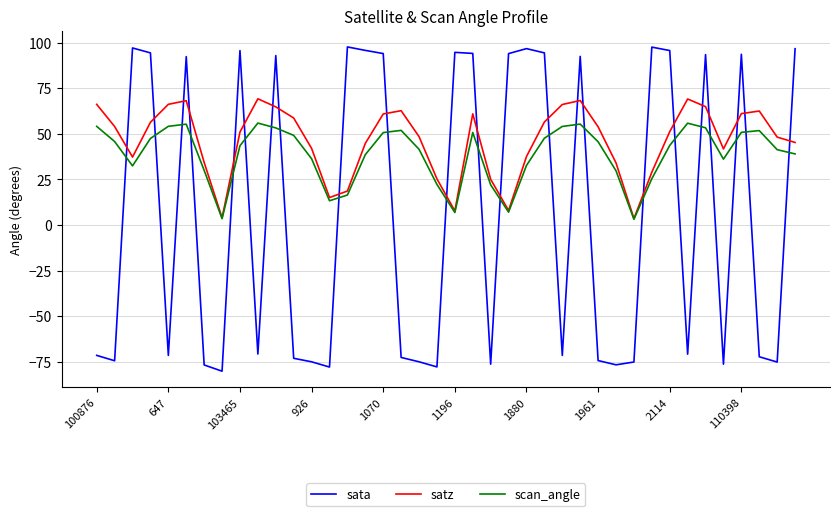

How many negative values does the sata series have?

21